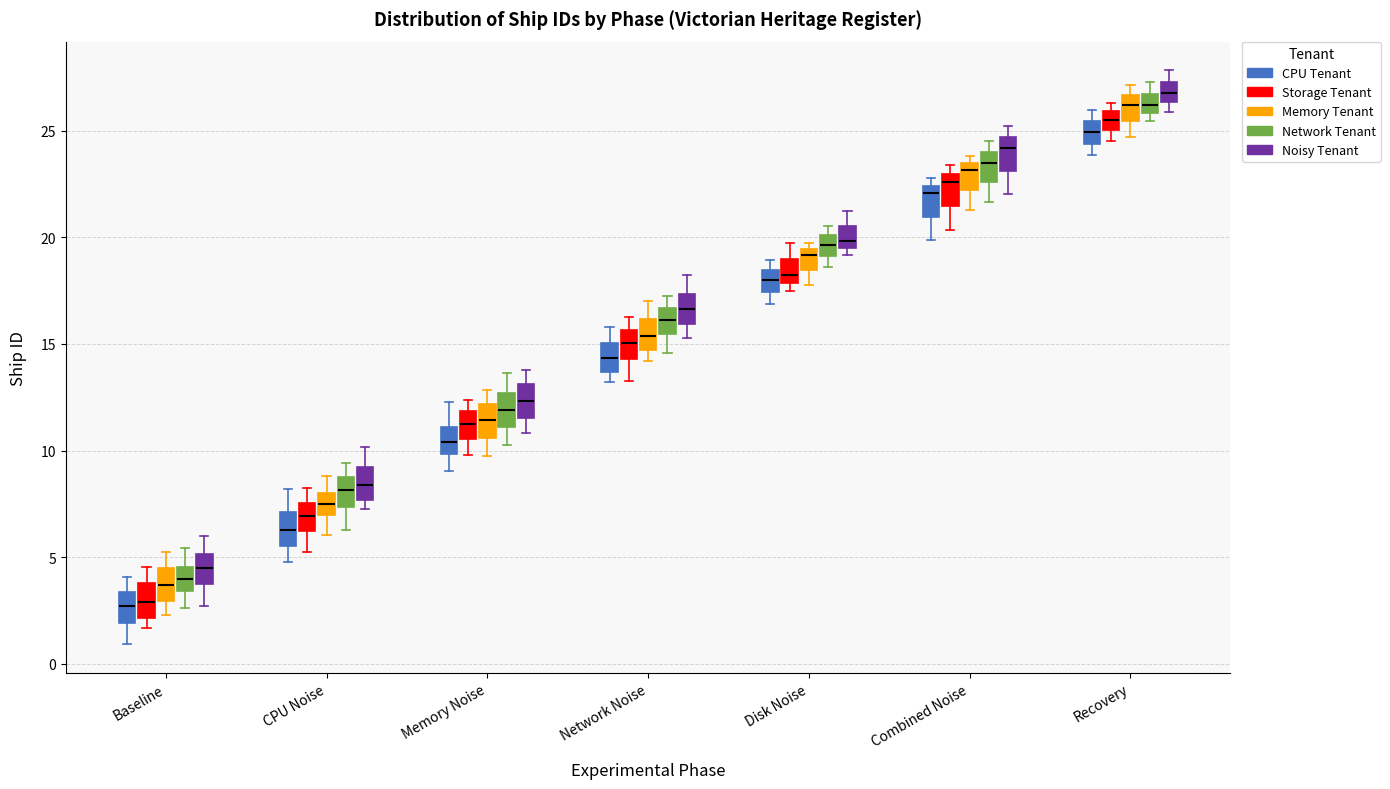

Reading left to right, transcribe this box plot: for each box, give where its median line is, the range the box spans, and where its two whiskers end, as read against the y-axis. The values are not printed on the chart, so give them approximately, as read against the axis.

Baseline (CPU Tenant): median 2.5, box 2.0 to 3.5, whiskers 1.0 to 4.0
Baseline (Storage Tenant): median 3.0, box 2.0 to 4.0, whiskers 1.5 to 4.5
Baseline (Memory Tenant): median 3.5, box 3.0 to 4.5, whiskers 2.5 to 5.0
Baseline (Network Tenant): median 4.0, box 3.5 to 4.5, whiskers 2.5 to 5.5
Baseline (Noisy Tenant): median 4.5, box 3.5 to 5.0, whiskers 2.5 to 6.0
CPU Noise (CPU Tenant): median 6.5, box 5.5 to 7.0, whiskers 5.0 to 8.0
CPU Noise (Storage Tenant): median 7.0, box 6.0 to 7.5, whiskers 5.0 to 8.0
CPU Noise (Memory Tenant): median 7.5, box 7.0 to 8.0, whiskers 6.0 to 9.0
CPU Noise (Network Tenant): median 8.0, box 7.5 to 9.0, whiskers 6.5 to 9.5
CPU Noise (Noisy Tenant): median 8.5, box 7.5 to 9.0, whiskers 7.0 to 10.0
Memory Noise (CPU Tenant): median 10.5, box 10.0 to 11.0, whiskers 9.0 to 12.5
Memory Noise (Storage Tenant): median 11.0, box 10.5 to 12.0, whiskers 10.0 to 12.5
Memory Noise (Memory Tenant): median 11.5, box 10.5 to 12.0, whiskers 9.5 to 13.0
Memory Noise (Network Tenant): median 12.0, box 11.0 to 12.5, whiskers 10.0 to 13.5
Memory Noise (Noisy Tenant): median 12.5, box 11.5 to 13.0, whiskers 11.0 to 14.0
Network Noise (CPU Tenant): median 14.5, box 13.5 to 15.0, whiskers 13.0 to 16.0
Network Noise (Storage Tenant): median 15.0, box 14.5 to 15.5, whiskers 13.5 to 16.5
Network Noise (Memory Tenant): median 15.5, box 14.5 to 16.0, whiskers 14.0 to 17.0
Network Noise (Network Tenant): median 16.0, box 15.5 to 16.5, whiskers 14.5 to 17.5
Network Noise (Noisy Tenant): median 16.5, box 16.0 to 17.5, whiskers 15.5 to 18.0
Disk Noise (CPU Tenant): median 18.0, box 17.5 to 18.5, whiskers 17.0 to 19.0
Disk Noise (Storage Tenant): median 18.0 (just above the box's lower edge), box 18.0 to 19.0, whiskers 17.5 to 19.5
Disk Noise (Memory Tenant): median 19.0, box 18.5 to 19.5, whiskers 18.0 to 19.5 (just above the box's upper edge)
Disk Noise (Network Tenant): median 19.5, box 19.0 to 20.0, whiskers 18.5 to 20.5
Disk Noise (Noisy Tenant): median 20.0, box 19.5 to 20.5, whiskers 19.0 to 21.0
Combined Noise (CPU Tenant): median 22.0, box 21.0 to 22.5, whiskers 20.0 to 23.0
Combined Noise (Storage Tenant): median 22.5, box 21.5 to 23.0, whiskers 20.5 to 23.5
Combined Noise (Memory Tenant): median 23.0, box 22.0 to 23.5, whiskers 21.5 to 24.0
Combined Noise (Network Tenant): median 23.5, box 22.5 to 24.0, whiskers 21.5 to 24.5
Combined Noise (Noisy Tenant): median 24.0, box 23.0 to 24.5, whiskers 22.0 to 25.0
Recovery (CPU Tenant): median 25.0, box 24.5 to 25.5, whiskers 24.0 to 26.0
Recovery (Storage Tenant): median 25.5, box 25.0 to 26.0, whiskers 24.5 to 26.5
Recovery (Memory Tenant): median 26.0, box 25.5 to 26.5, whiskers 24.5 to 27.0
Recovery (Network Tenant): median 26.0 (inside the box), box 26.0 to 26.5, whiskers 25.5 to 27.5
Recovery (Noisy Tenant): median 27.0, box 26.5 to 27.5, whiskers 26.0 to 28.0